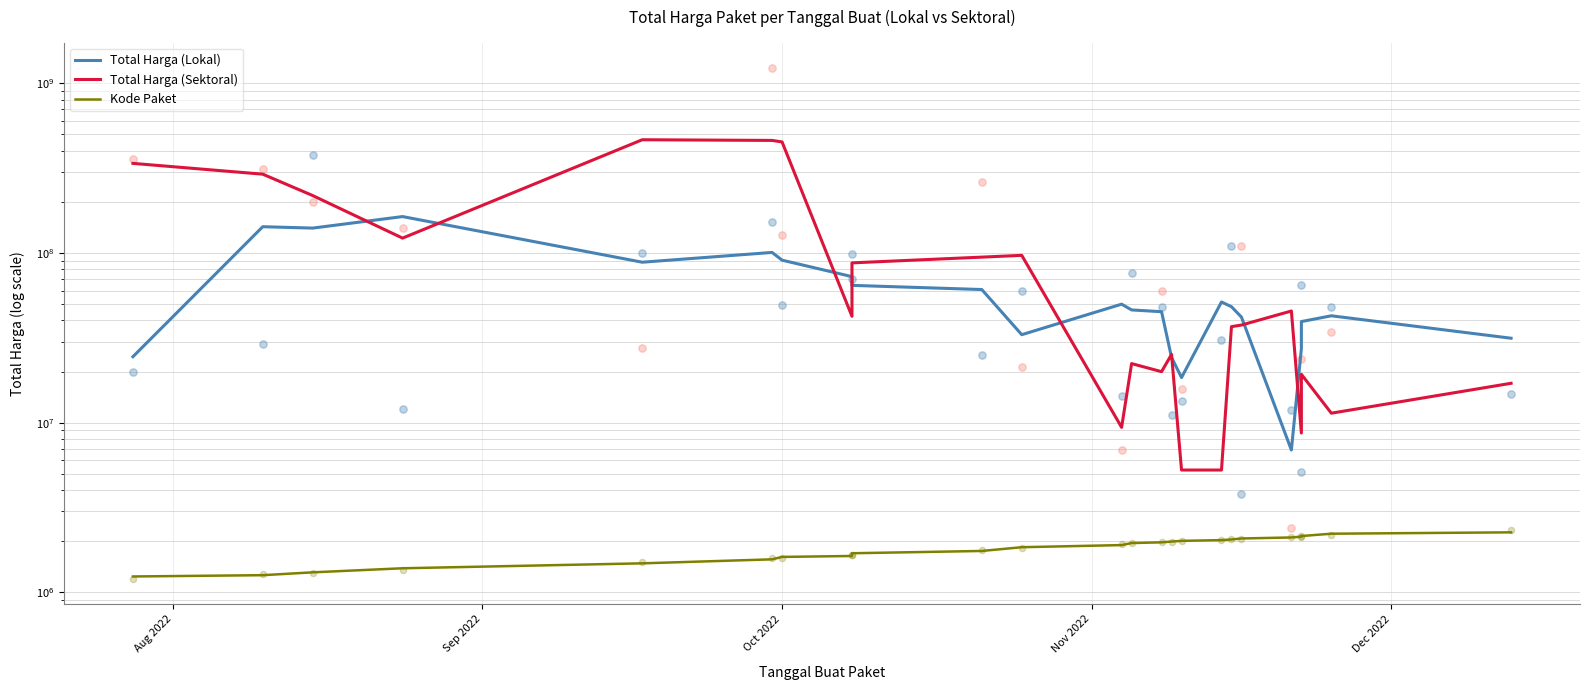

Which series has the largest total across all categories?

Total Harga (Sektoral)